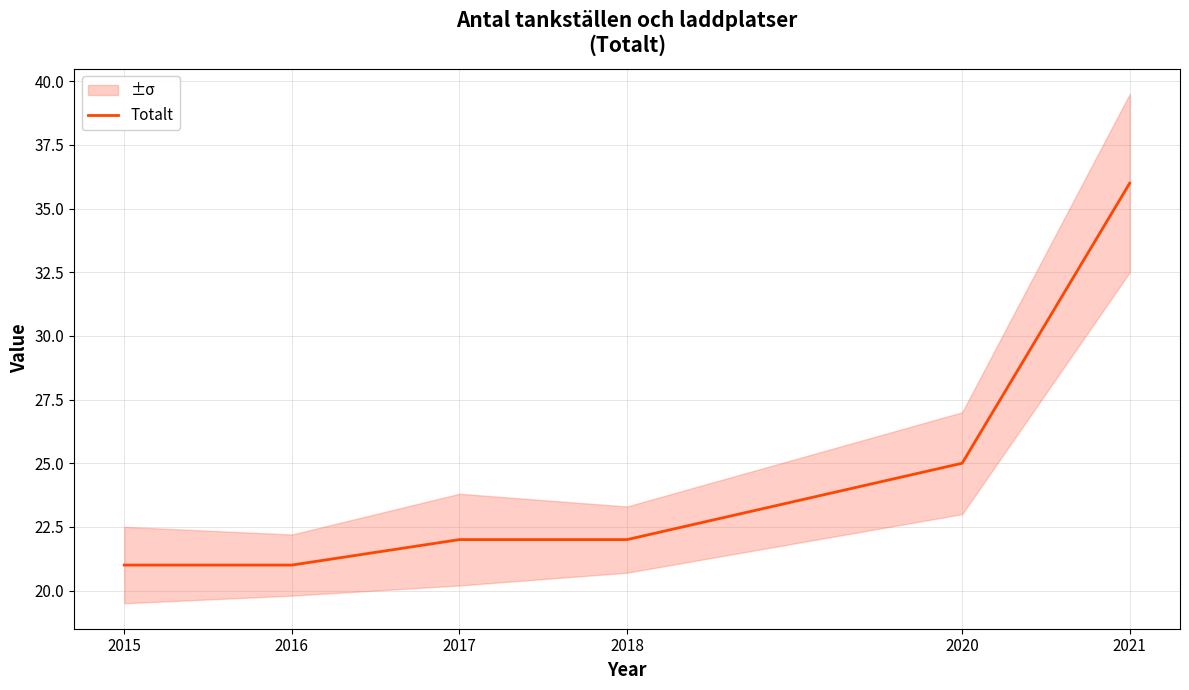

True or false: there are more than 2 points higher than both neighbors.

False